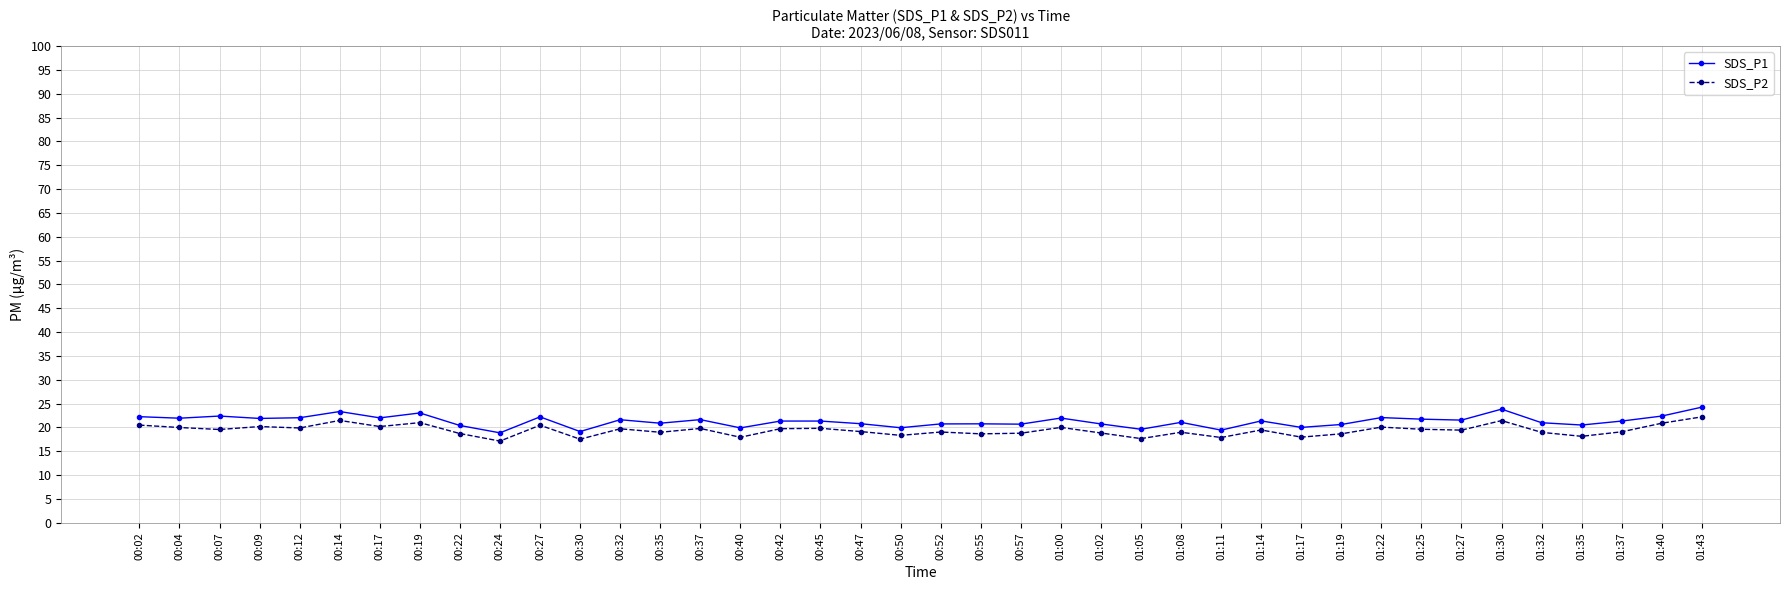

How many series are shown in this chart?

2